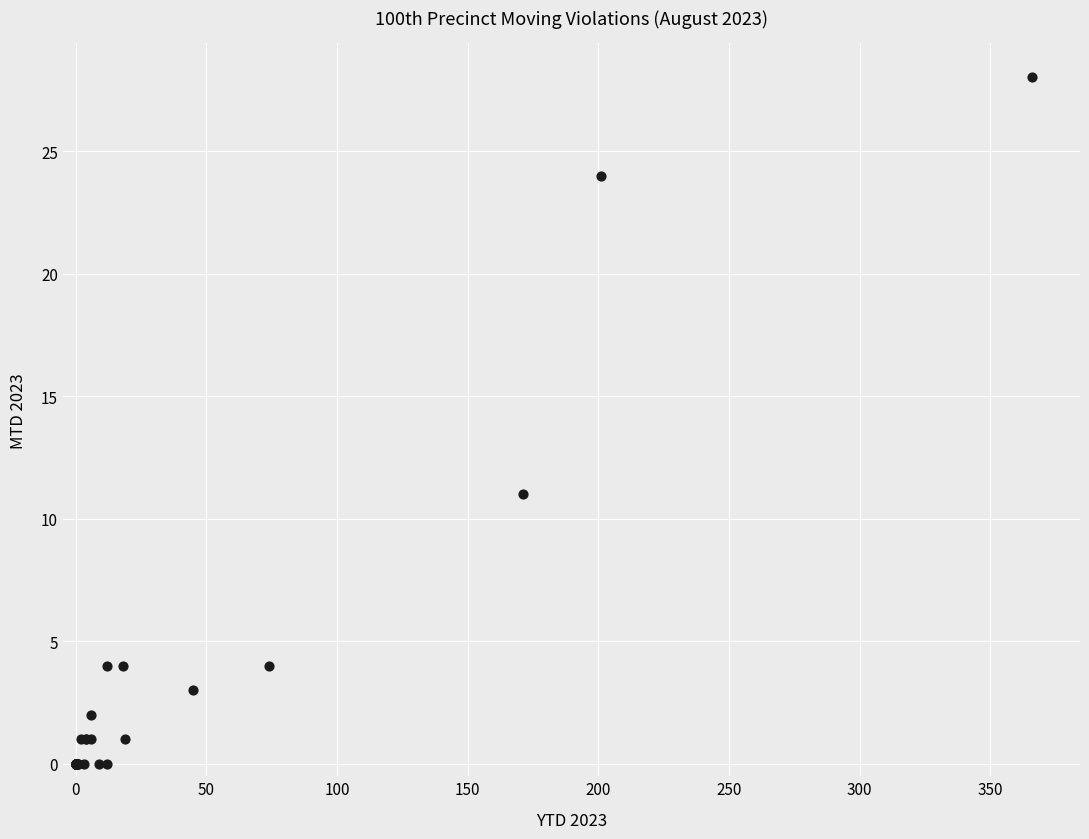

What Y value in the scatter plot is closest to 14?

11